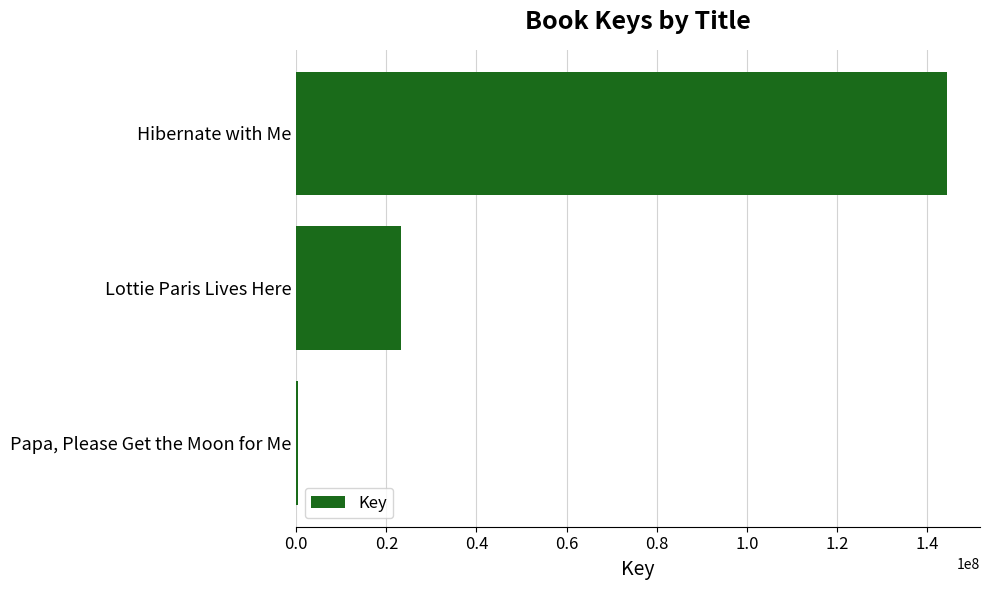

At which label is the value closest to 72439933?

Lottie Paris Lives Here